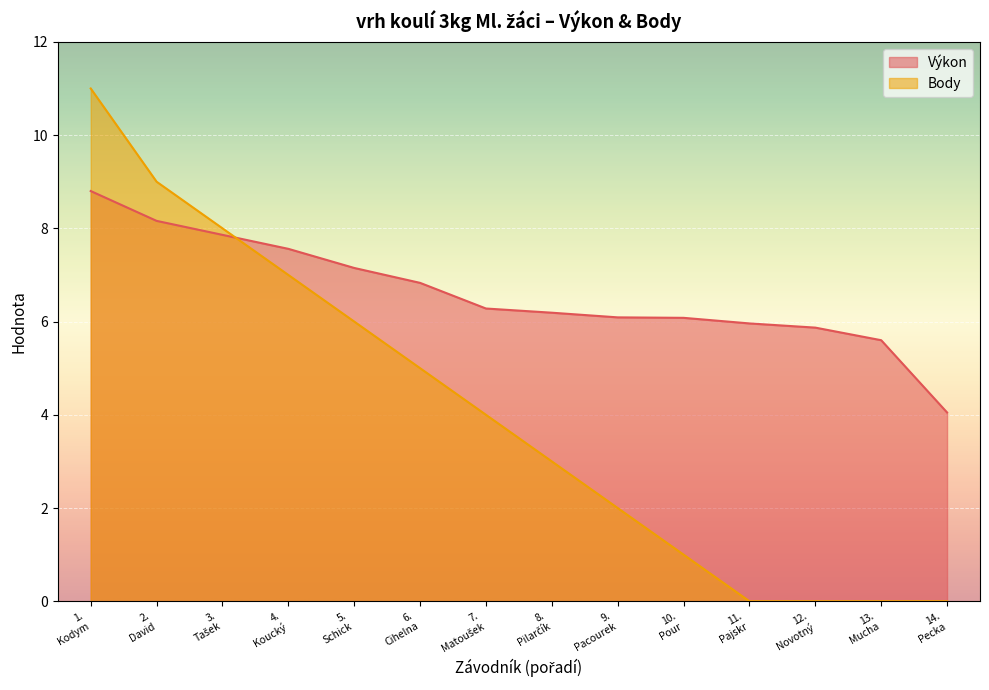

Which series has the largest total across all categories?

Výkon